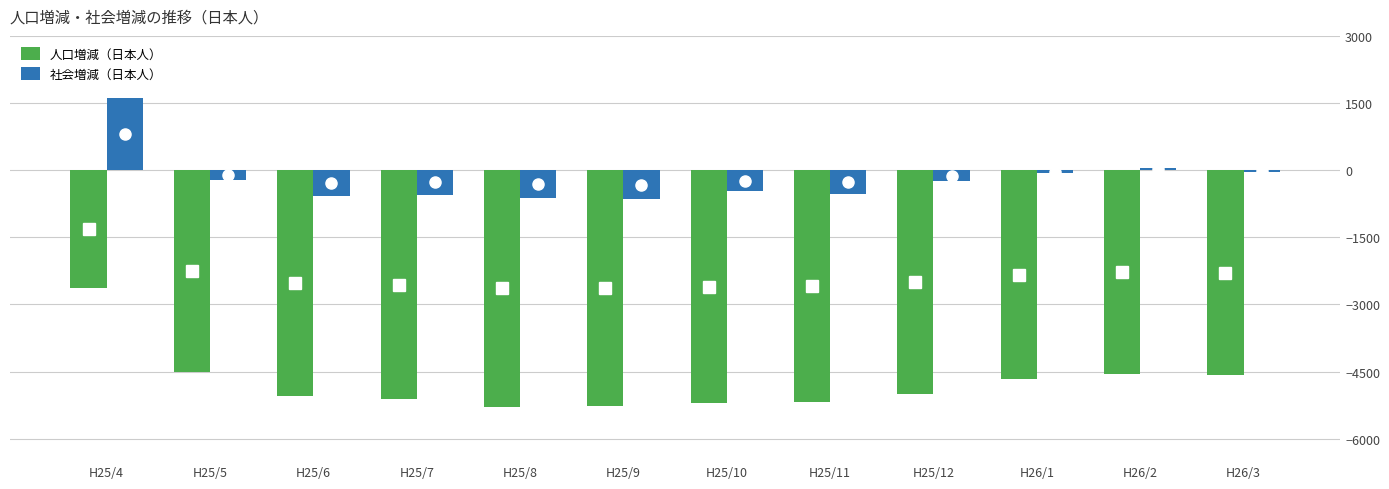

What is the difference between the highest and lowest values at H25/12?

4759